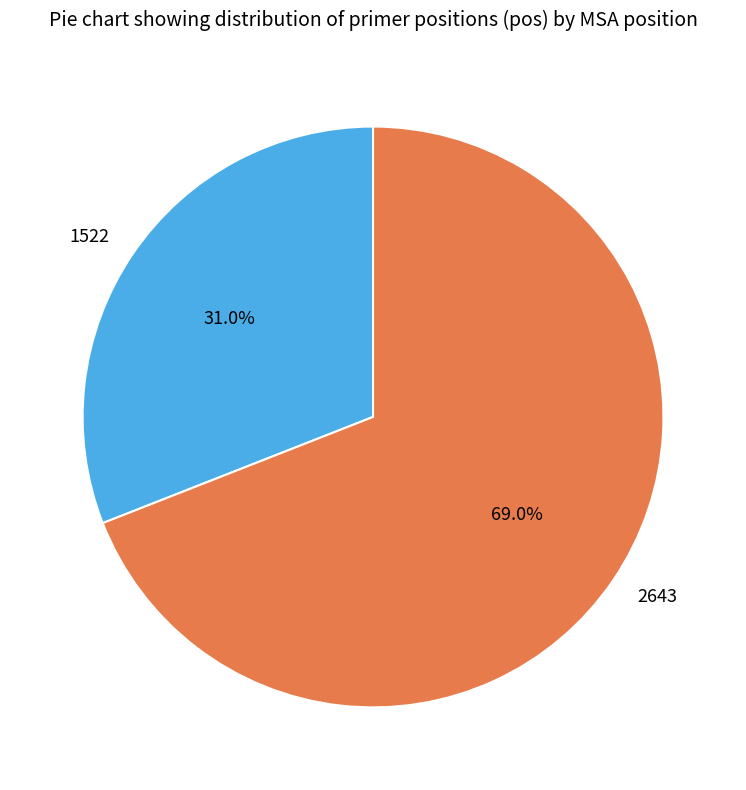

What is the ratio of the value at 2643 to the value at 1522?

2.2